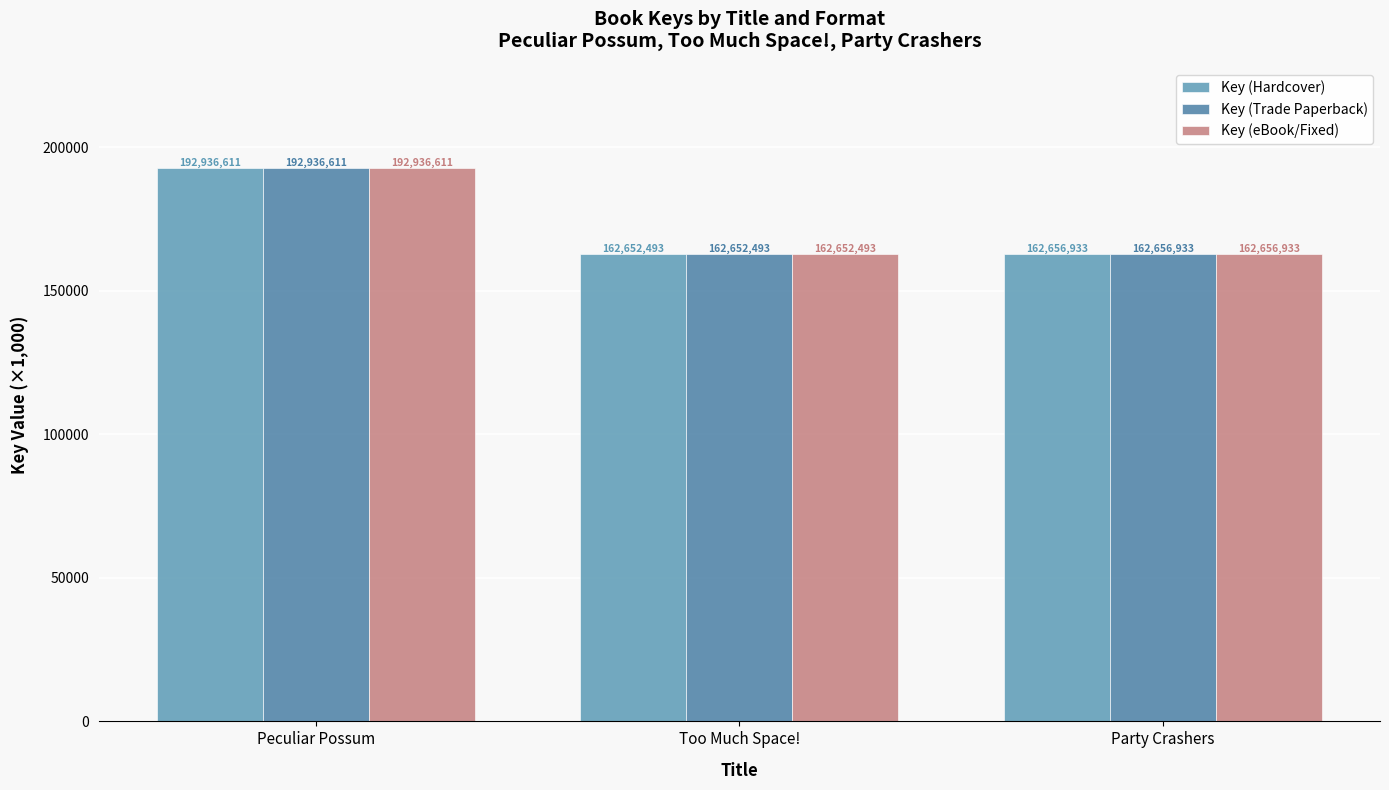

Is the value of Key (eBook/Fixed) at Party Crashers greater than the value of Key (Hardcover) at Too Much Space!?

Yes